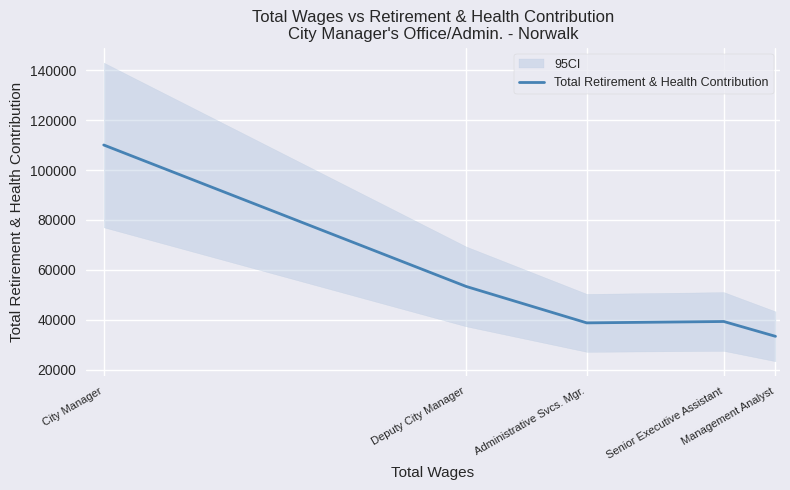

What is the greatest value displayed?

110090